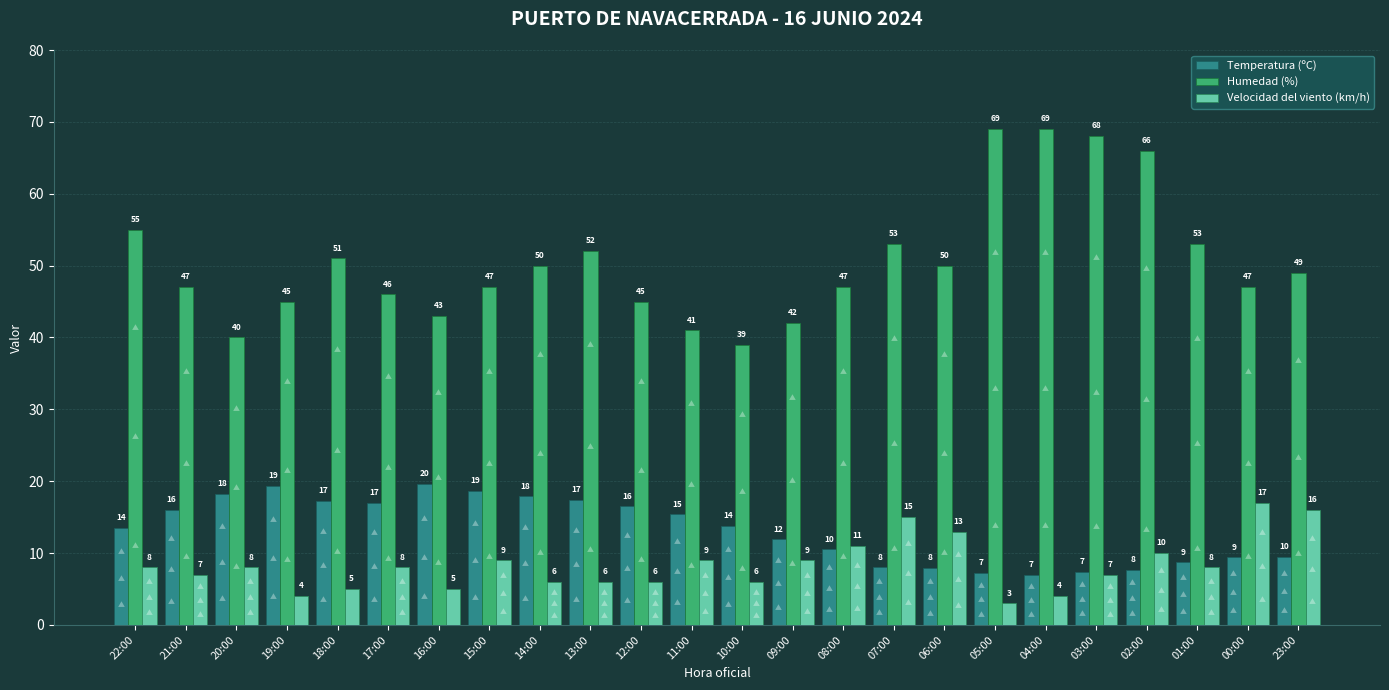

Which series has the largest total across all categories?

Humedad (%)